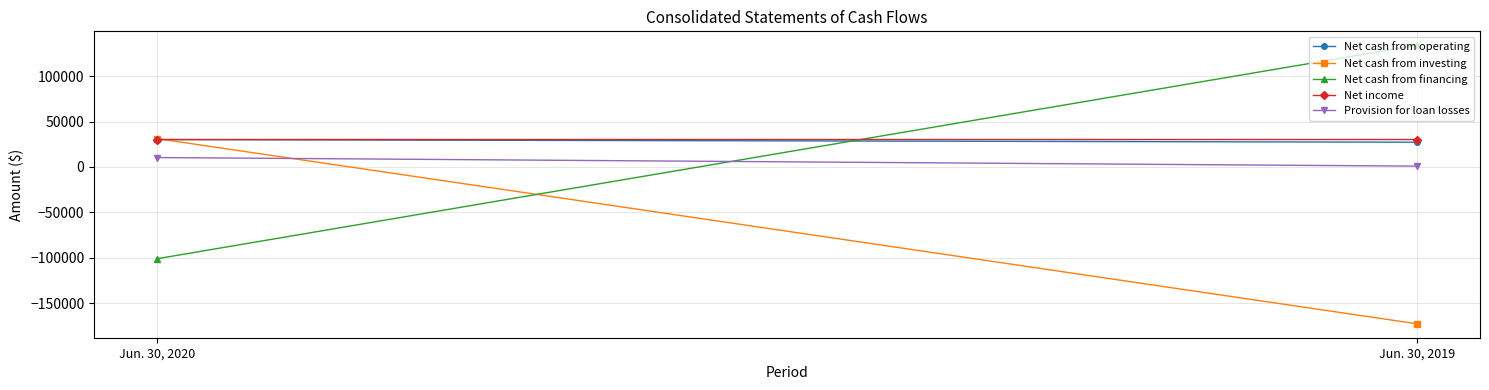

List the series in order of their peak value, lowest first.

Provision for loan losses, Net cash from operating, Net income, Net cash from investing, Net cash from financing